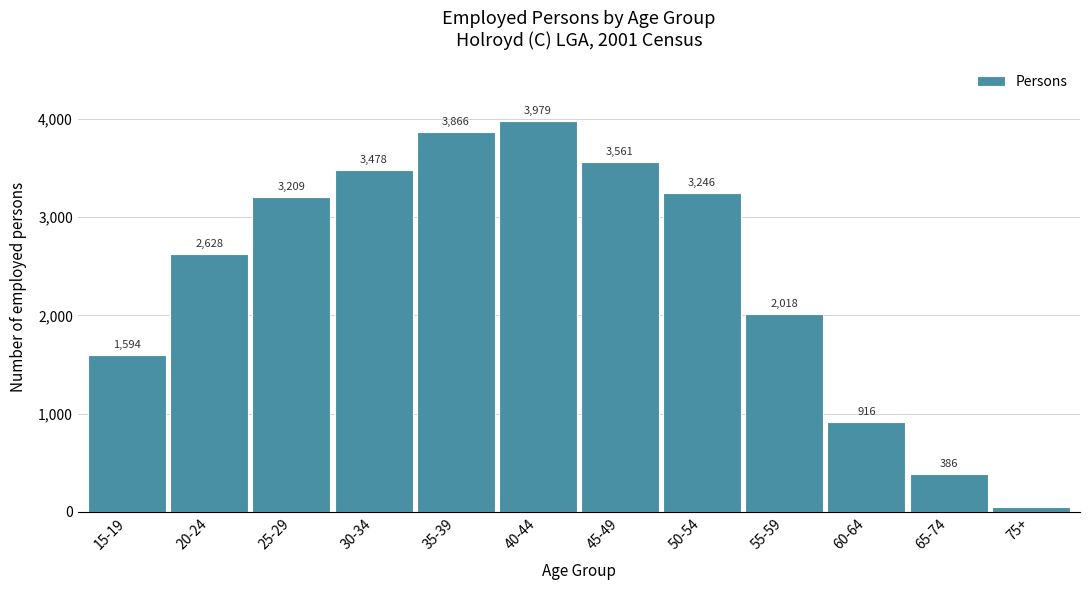

Reading left to right, transcribe all the data shown in this chart.

1594	2628	3209	3478	3866	3979	3561	3246	2018	916	386	52